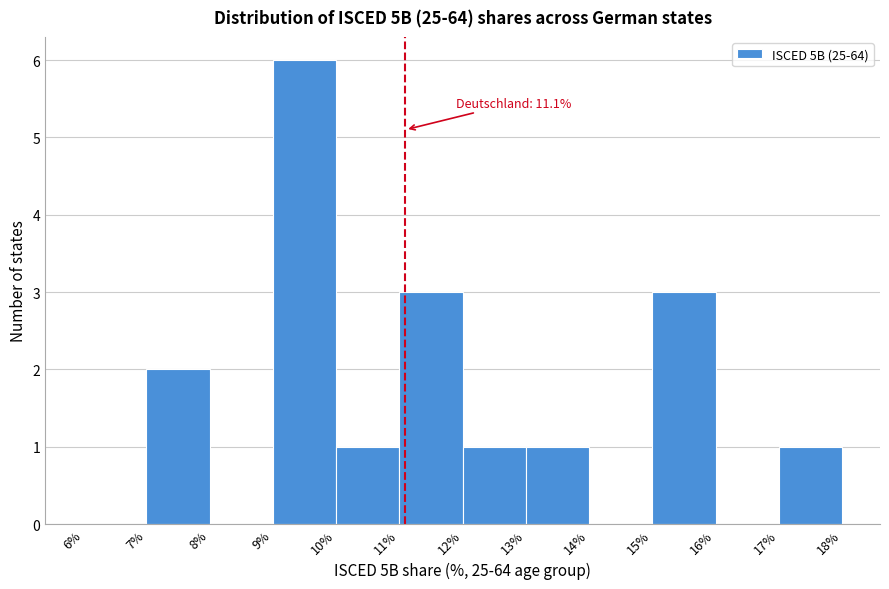

Which range on the x-axis has the tallest bar?

9% to 10%